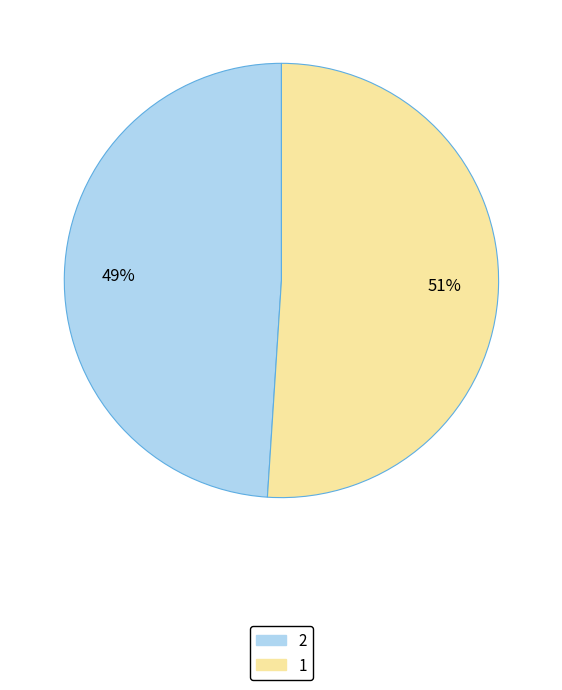

To the nearest percent, what is the combined percentage of 1 and 2?

100%